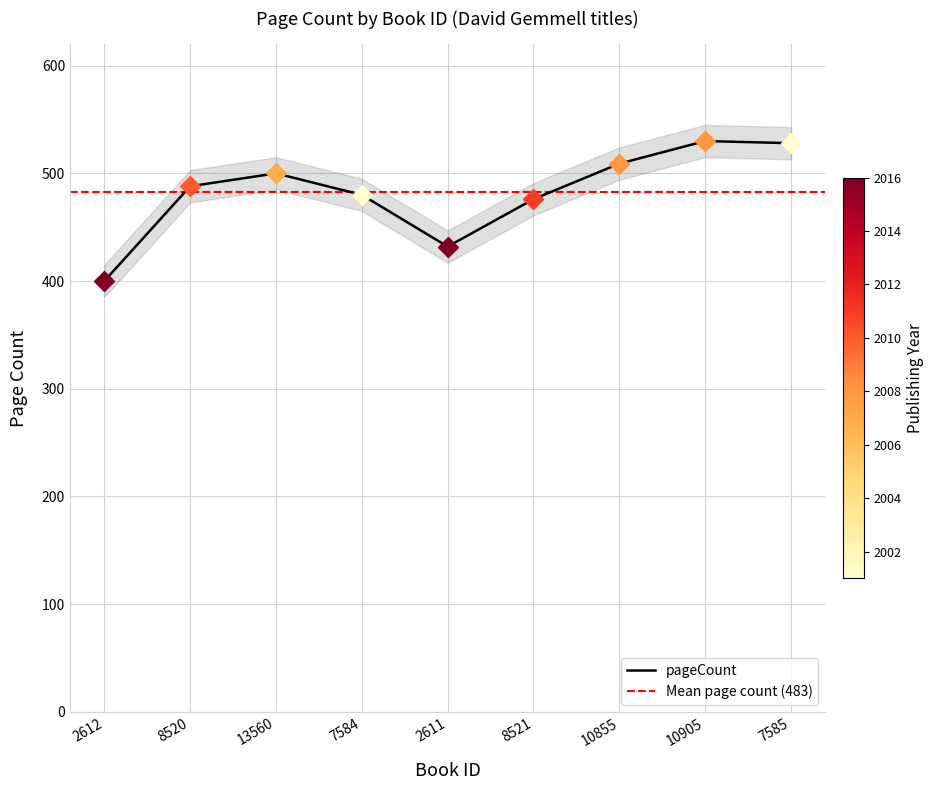

True or false: there are more than 1 points higher than both neighbors.

True